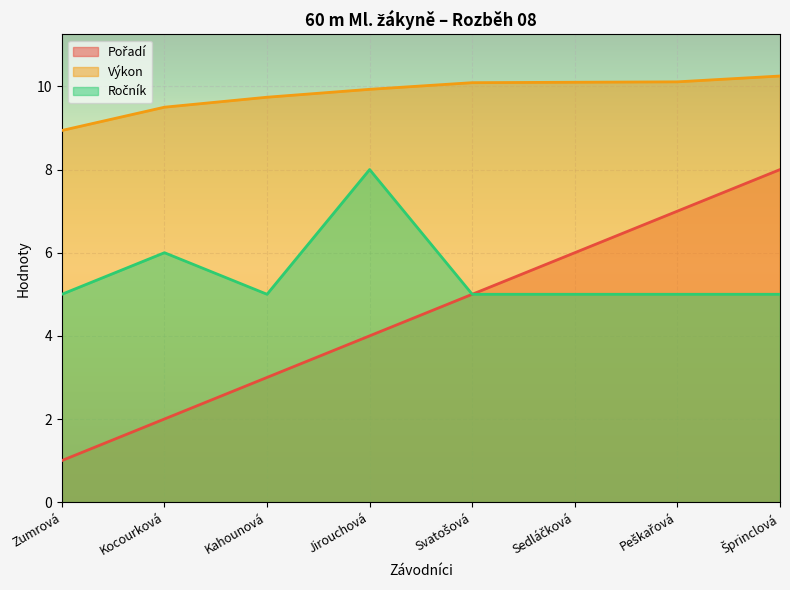

How many lines are shown in the chart?

3